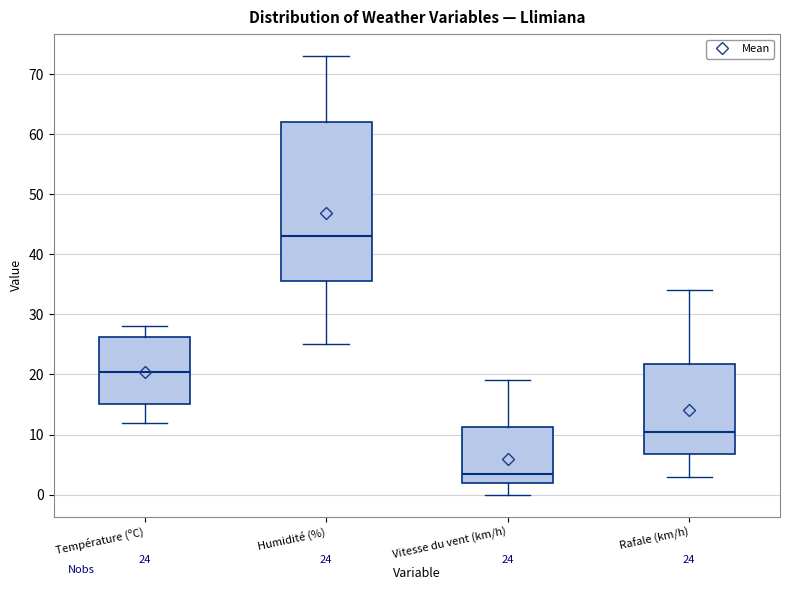

Which box's median line is the highest?

Humidité (%)